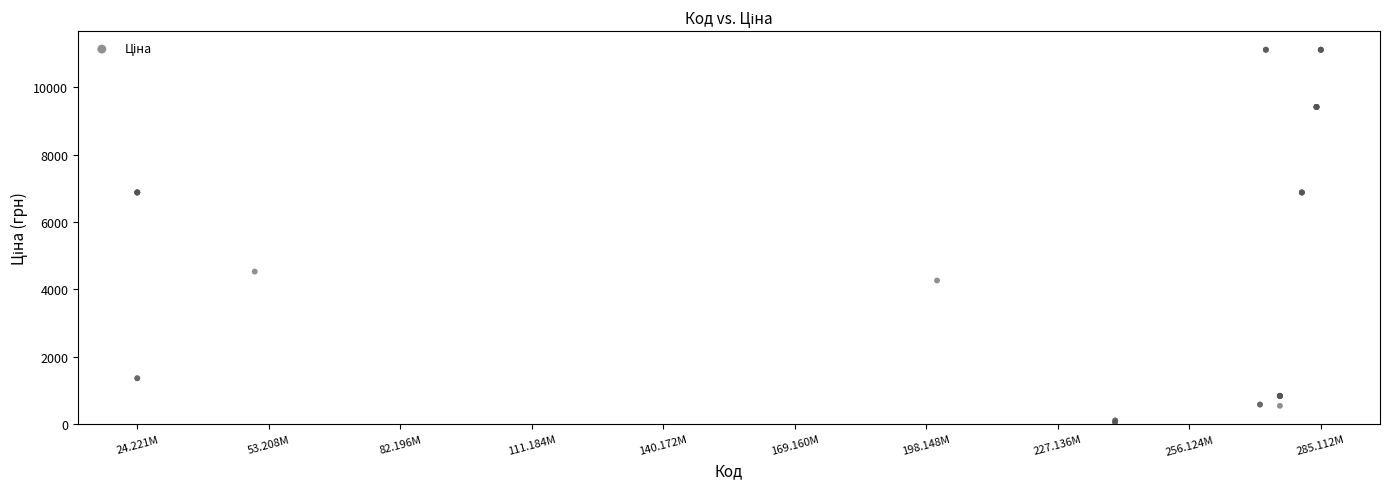

What Y value in the scatter plot is closest to 5585?

4531.4